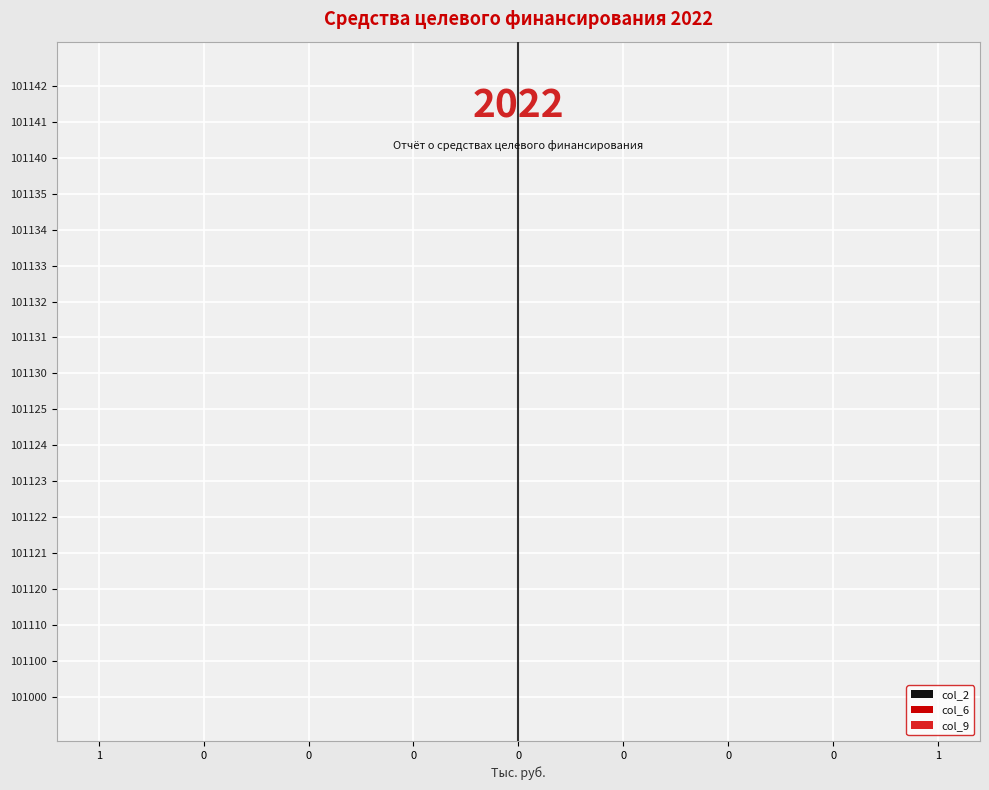

What is the minimum value for col_9?

0.3